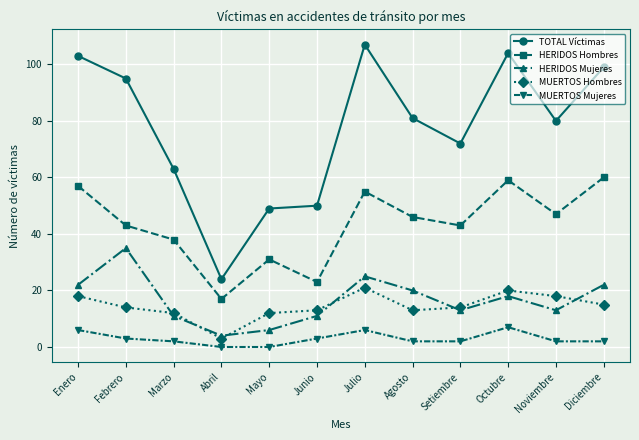

What is the sum of all TOTAL Víctimas values?

927